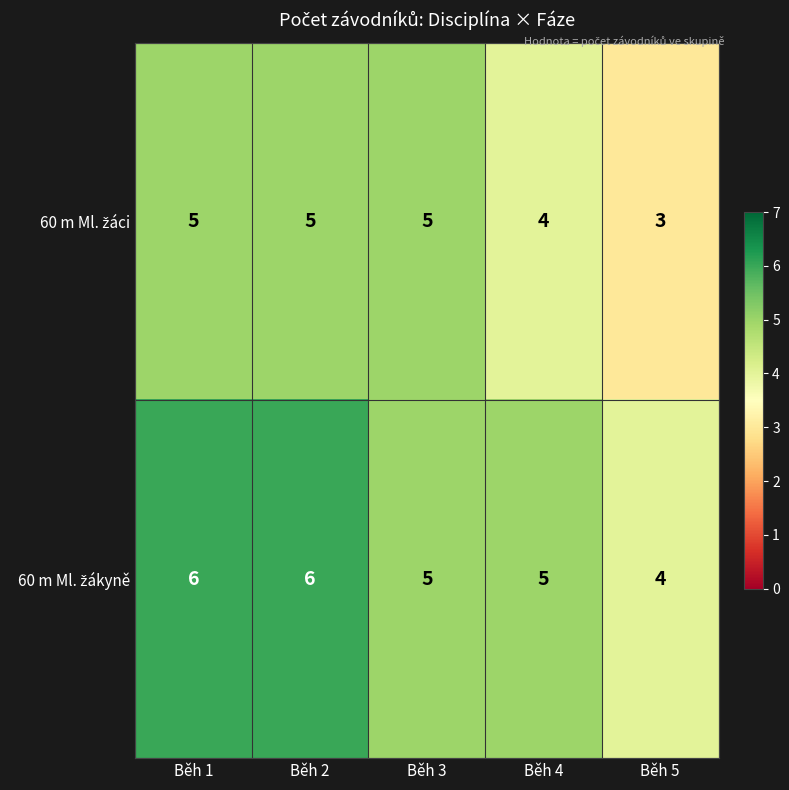

What is the maximum value shown in the chart?

6